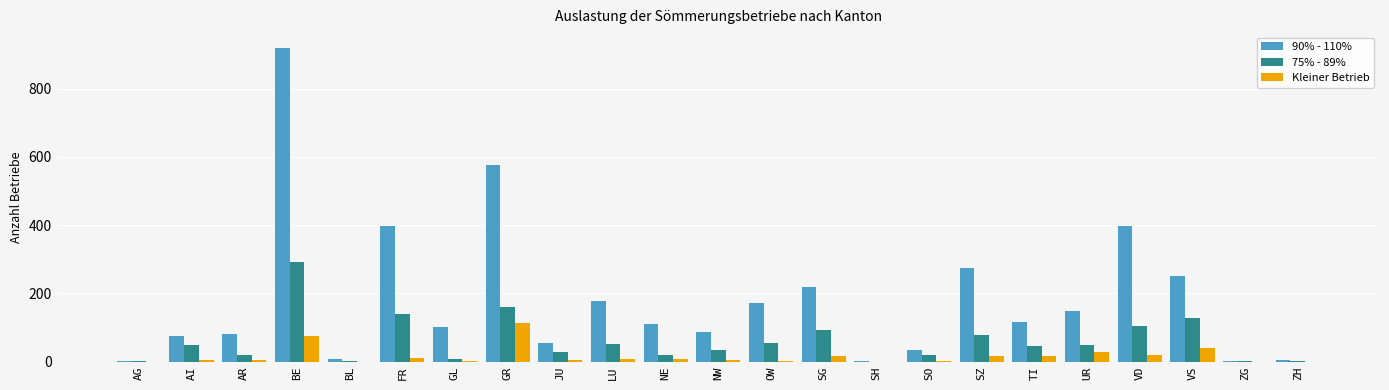

At which category does the chart reach its peak across all series?

BE